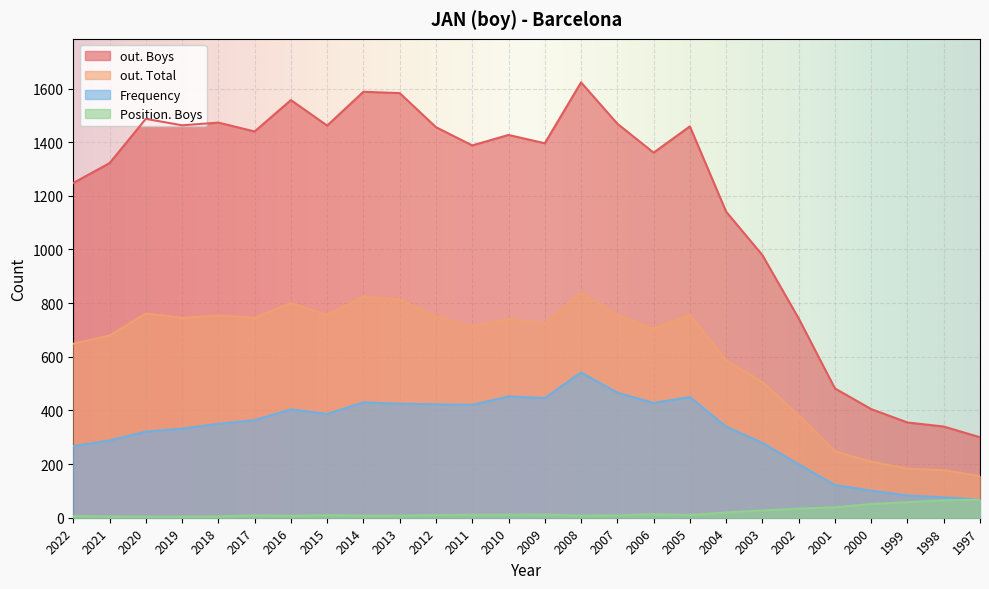

True or false: out. Total has a value of 209 at 2000.

True